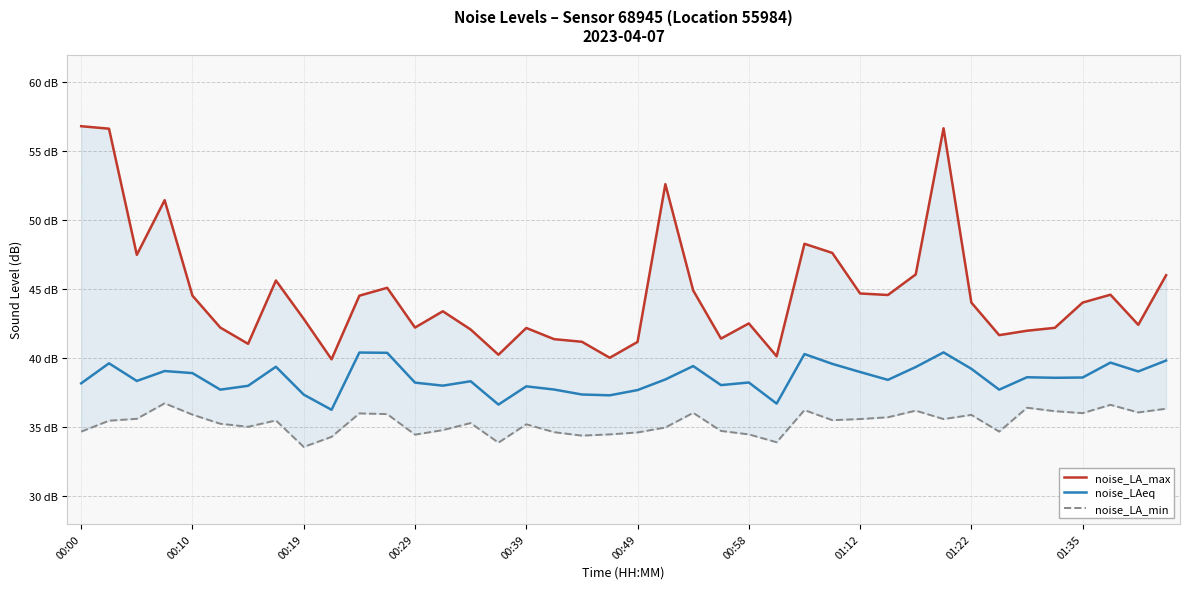

What are all the series names shown in the legend?

noise_LA_max, noise_LAeq, noise_LA_min